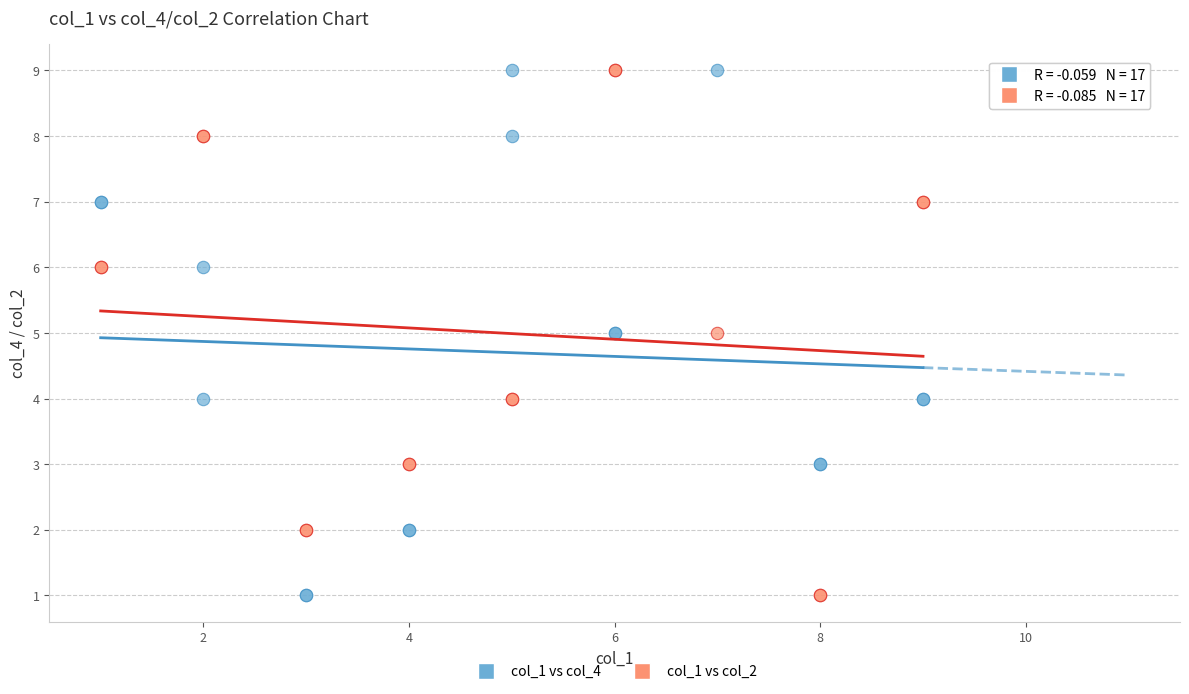

What is the X range (max minus min) for the scatter plot?

8